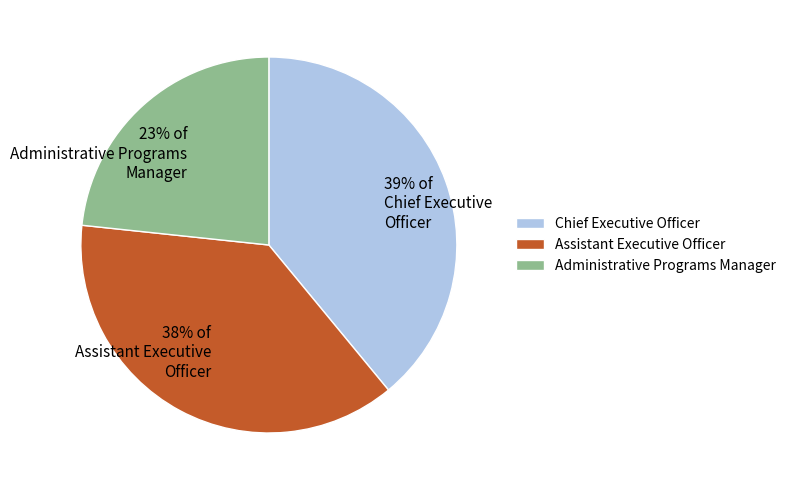

To the nearest percent, what is the average slice percentage?

33%